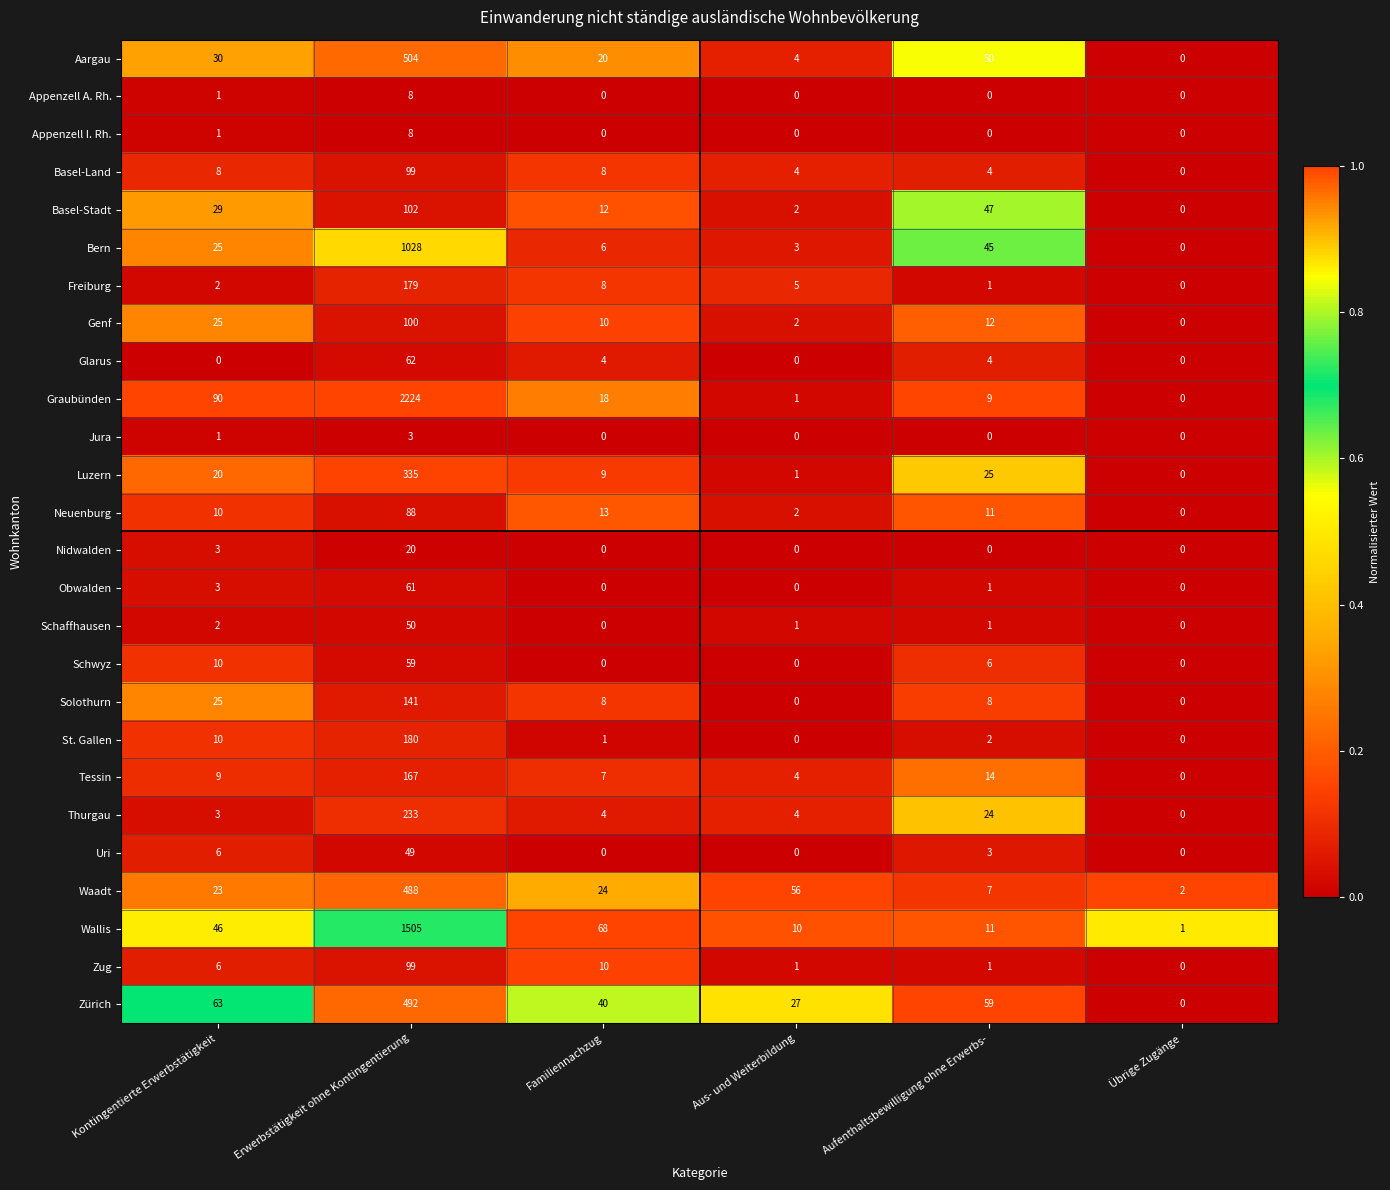

The value of Zürich at Aus- und Weiterbildung is 27. True or false?

True